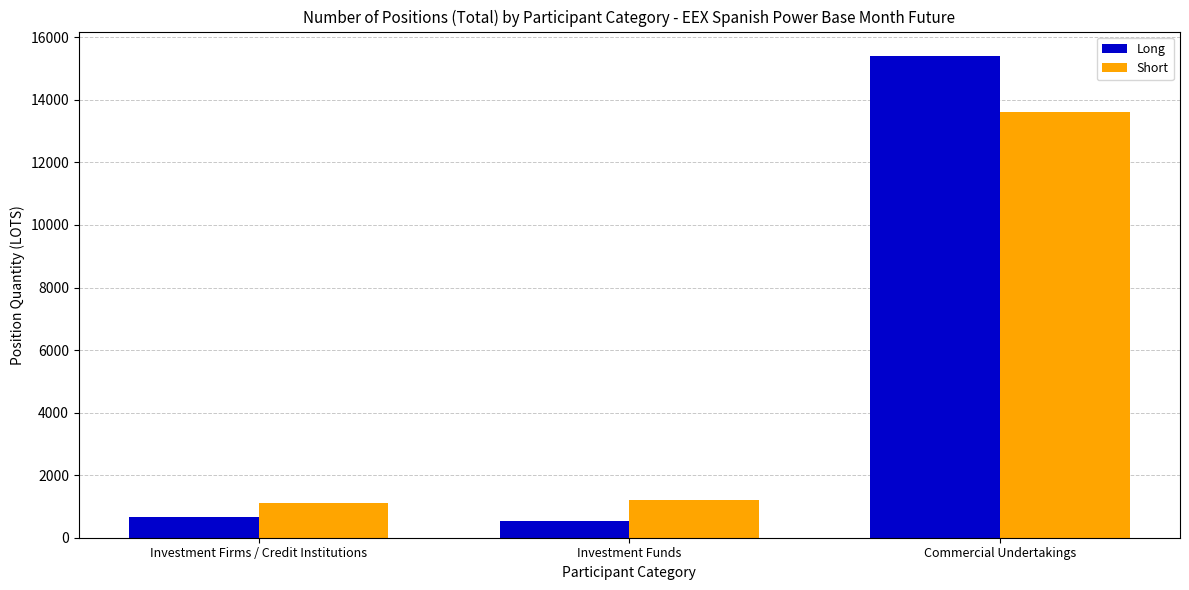

Which series changed the most between Investment Firms / Credit Institutions and Commercial Undertakings?

Long